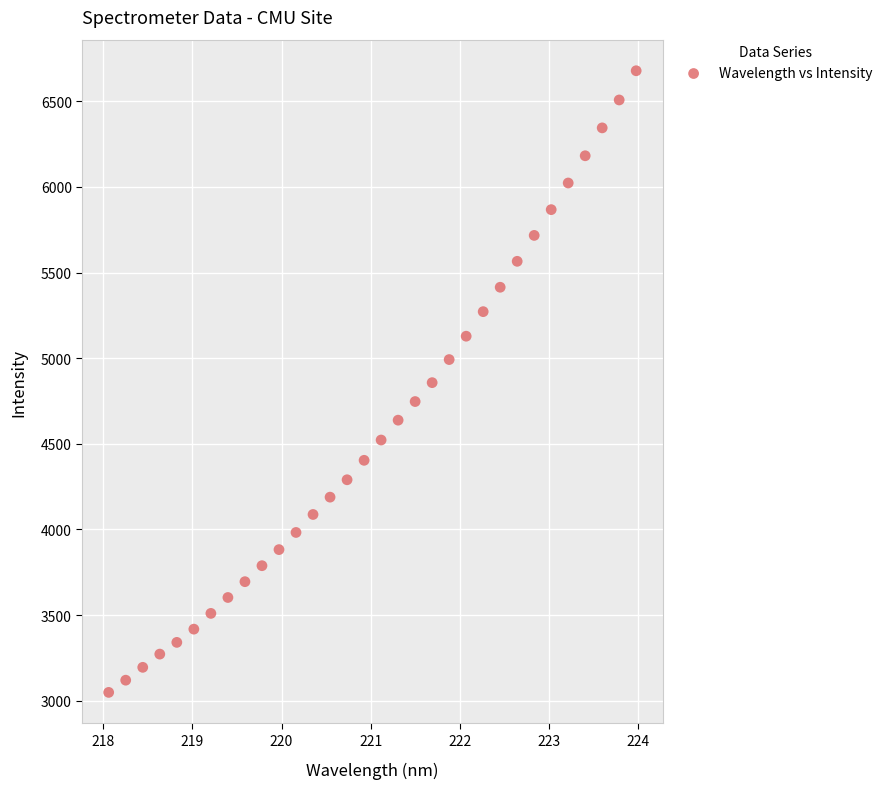

What is the range of Y values (max minus min)?

3629.8